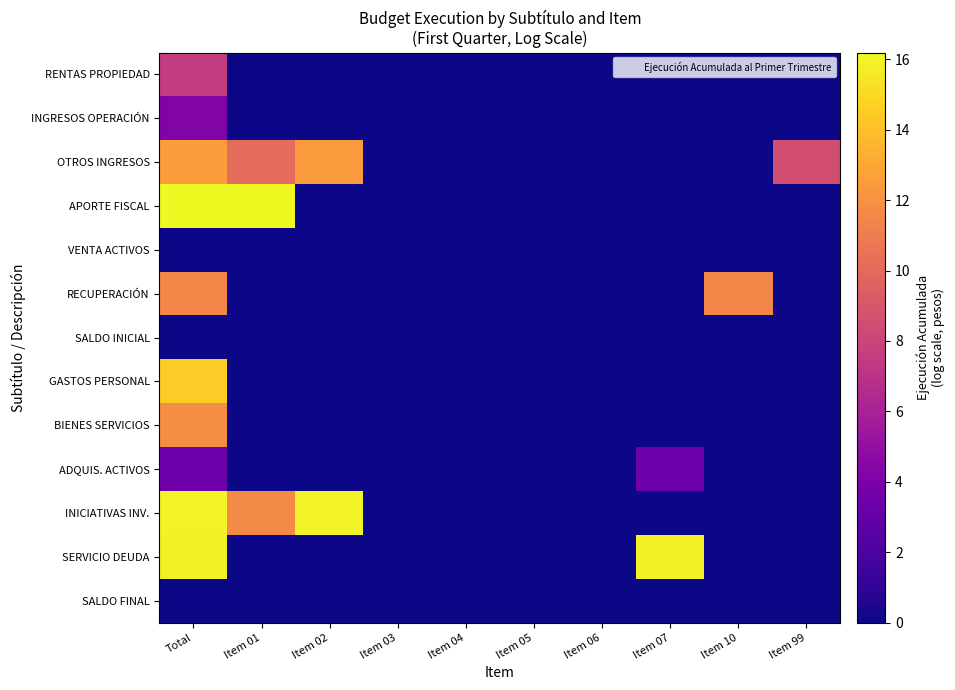

Reading right to left, transcribe all the data shown in this chart.

RENTAS PROPIEDAD: Item 99=0.0	Item 10=0.0	Item 07=0.0	Item 06=0.0	Item 05=0.0	Item 04=0.0	Item 03=0.0	Item 02=0.0	Item 01=0.0	Total=7.6
INGRESOS OPERACIÓN: Item 99=0.0	Item 10=0.0	Item 07=0.0	Item 06=0.0	Item 05=0.0	Item 04=0.0	Item 03=0.0	Item 02=0.0	Item 01=0.0	Total=4.2
OTROS INGRESOS: Item 99=8.5	Item 10=0.0	Item 07=0.0	Item 06=0.0	Item 05=0.0	Item 04=0.0	Item 03=0.0	Item 02=12.4	Item 01=10.2	Total=12.6
APORTE FISCAL: Item 99=0.0	Item 10=0.0	Item 07=0.0	Item 06=0.0	Item 05=0.0	Item 04=0.0	Item 03=0.0	Item 02=0.0	Item 01=16.2	Total=16.2
VENTA ACTIVOS: Item 99=0.0	Item 10=0.0	Item 07=0.0	Item 06=0.0	Item 05=0.0	Item 04=0.0	Item 03=0.0	Item 02=0.0	Item 01=0.0	Total=0.0
RECUPERACIÓN: Item 99=0.0	Item 10=11.5	Item 07=0.0	Item 06=0.0	Item 05=0.0	Item 04=0.0	Item 03=0.0	Item 02=0.0	Item 01=0.0	Total=11.5
SALDO INICIAL: Item 99=0.0	Item 10=0.0	Item 07=0.0	Item 06=0.0	Item 05=0.0	Item 04=0.0	Item 03=0.0	Item 02=0.0	Item 01=0.0	Total=0.0
GASTOS PERSONAL: Item 99=0.0	Item 10=0.0	Item 07=0.0	Item 06=0.0	Item 05=0.0	Item 04=0.0	Item 03=0.0	Item 02=0.0	Item 01=0.0	Total=14.5
BIENES SERVICIOS: Item 99=0.0	Item 10=0.0	Item 07=0.0	Item 06=0.0	Item 05=0.0	Item 04=0.0	Item 03=0.0	Item 02=0.0	Item 01=0.0	Total=11.8
ADQUIS. ACTIVOS: Item 99=0.0	Item 10=0.0	Item 07=3.4	Item 06=0.0	Item 05=0.0	Item 04=0.0	Item 03=0.0	Item 02=0.0	Item 01=0.0	Total=3.4
INICIATIVAS INV.: Item 99=0.0	Item 10=0.0	Item 07=0.0	Item 06=0.0	Item 05=0.0	Item 04=0.0	Item 03=0.0	Item 02=16.0	Item 01=11.7	Total=16.0
SERVICIO DEUDA: Item 99=0.0	Item 10=0.0	Item 07=15.9	Item 06=0.0	Item 05=0.0	Item 04=0.0	Item 03=0.0	Item 02=0.0	Item 01=0.0	Total=15.9
SALDO FINAL: Item 99=0.0	Item 10=0.0	Item 07=0.0	Item 06=0.0	Item 05=0.0	Item 04=0.0	Item 03=0.0	Item 02=0.0	Item 01=0.0	Total=0.0